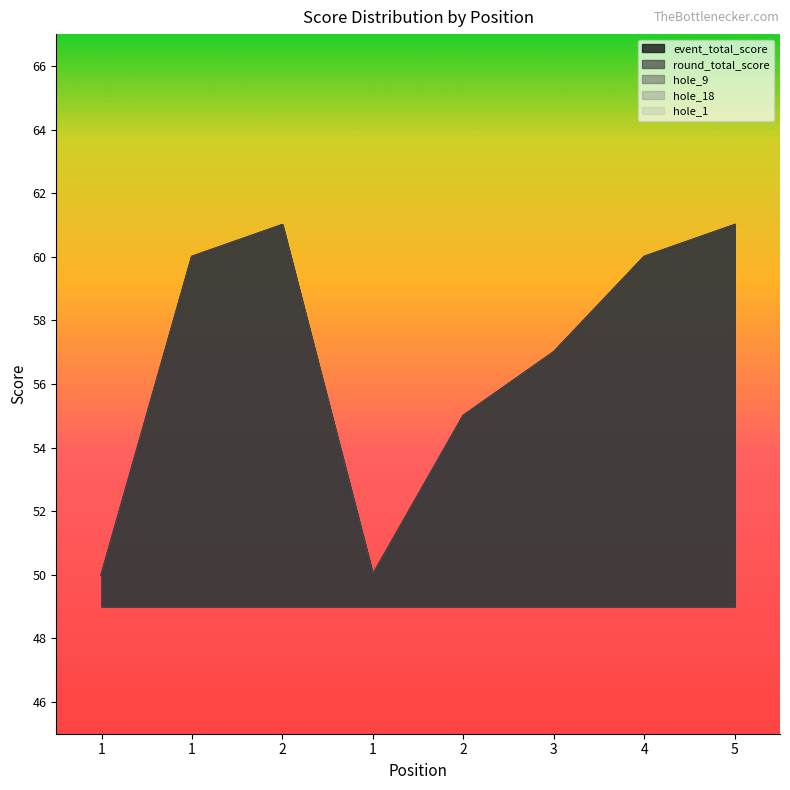

Count the hole_1 values in the range 3 to 4.

7